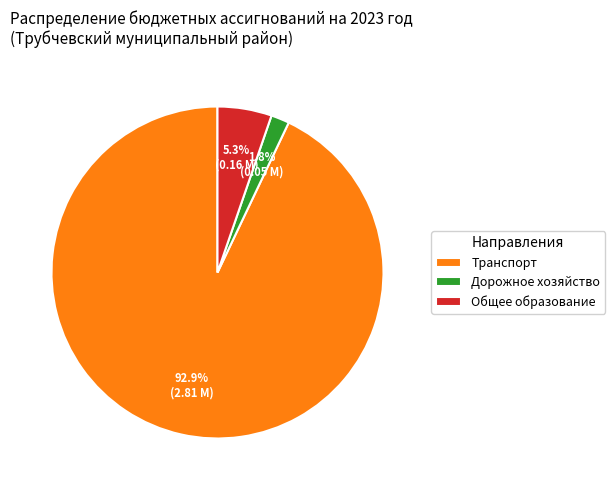

How many segments does this pie chart have?

3